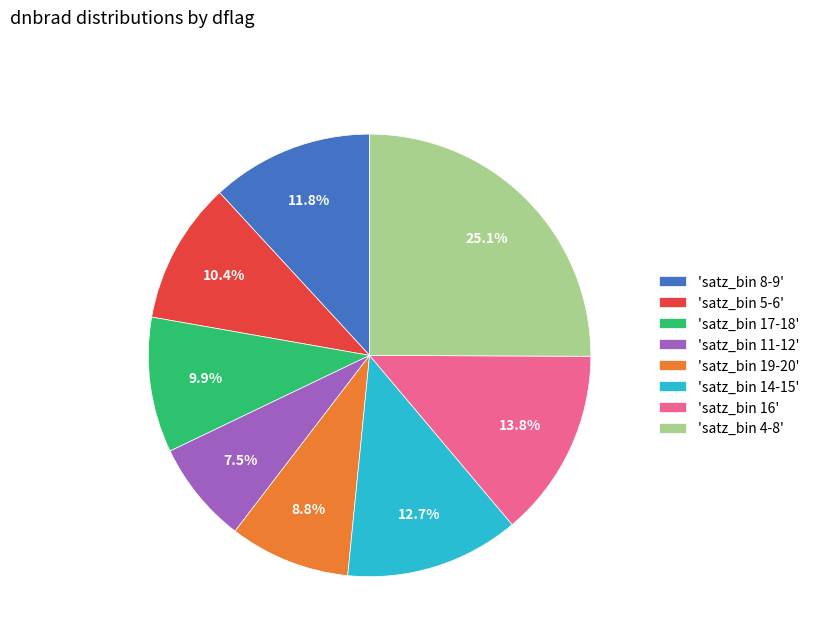

To the nearest percent, what is the difference between the largest and smallest slice percentages?

18%